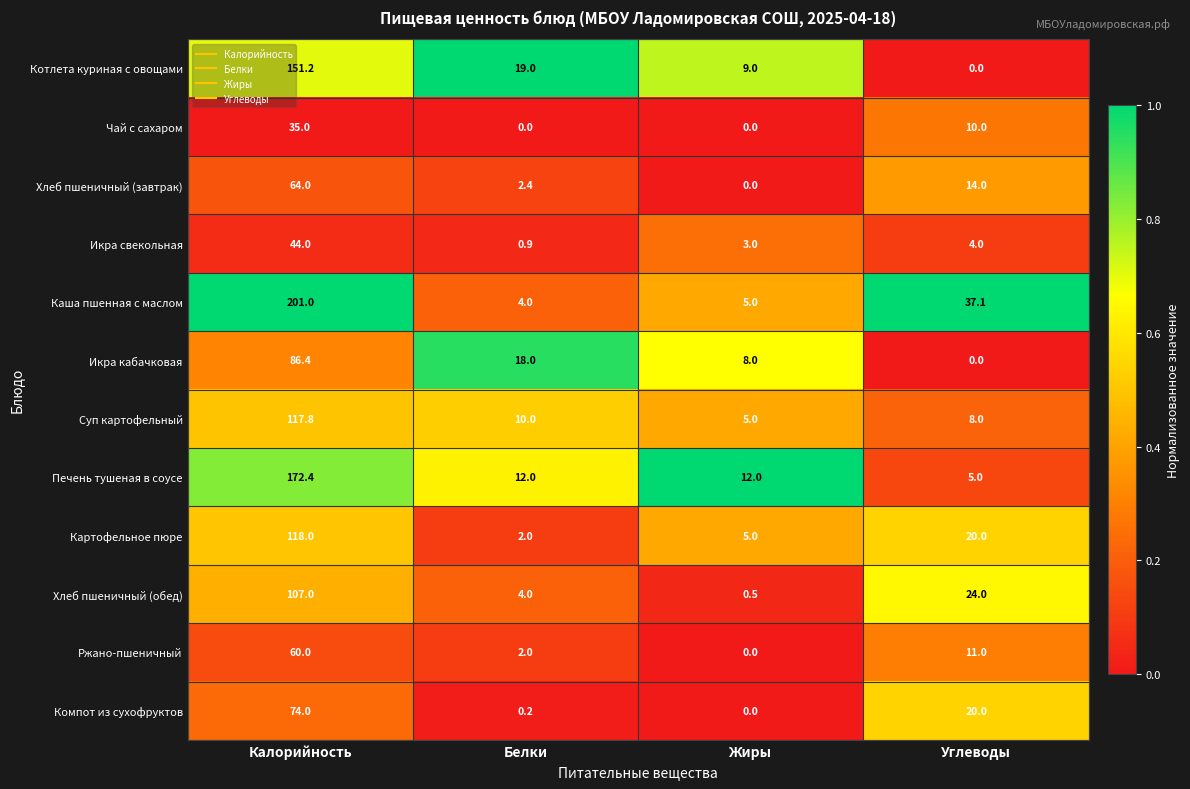

What is the approximate value of Хлеб пшеничный (завтрак) at Белки?

2.4